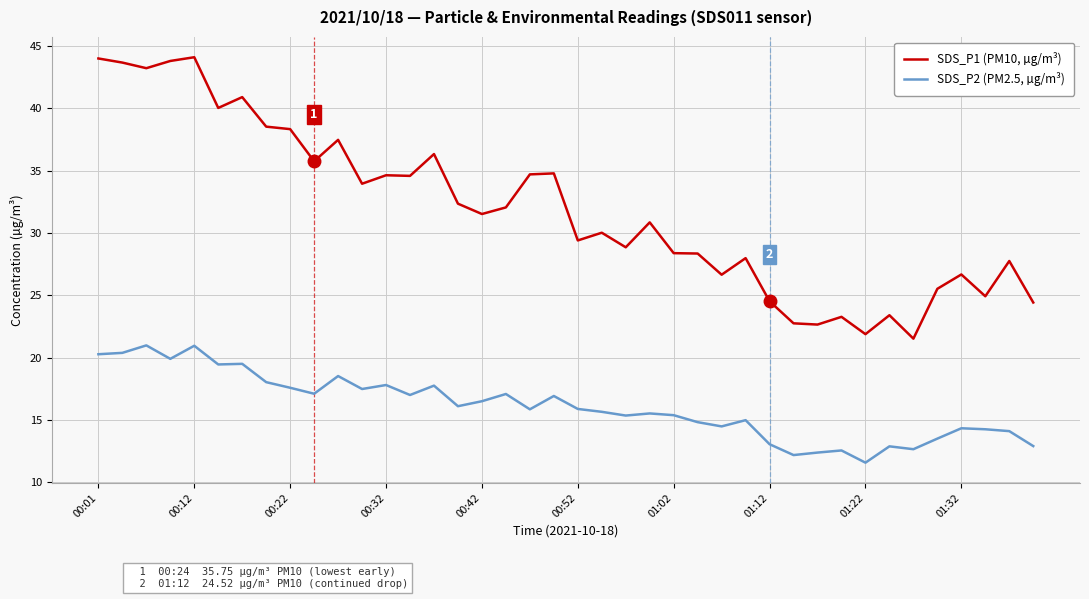

Which series has the widest spread of values?

SDS_P1 (PM10, µg/m³)